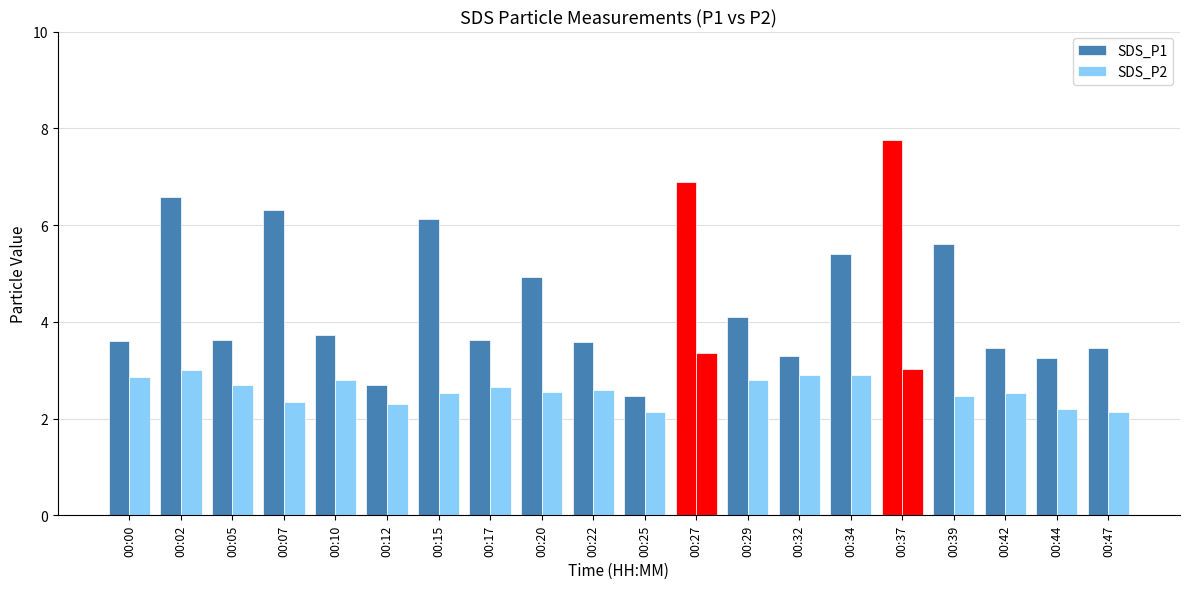

List the labels in order of SDS_P1 value, largest first.

00:37, 00:27, 00:02, 00:07, 00:15, 00:39, 00:34, 00:20, 00:29, 00:10, 00:05, 00:17, 00:00, 00:22, 00:42, 00:47, 00:32, 00:44, 00:12, 00:25